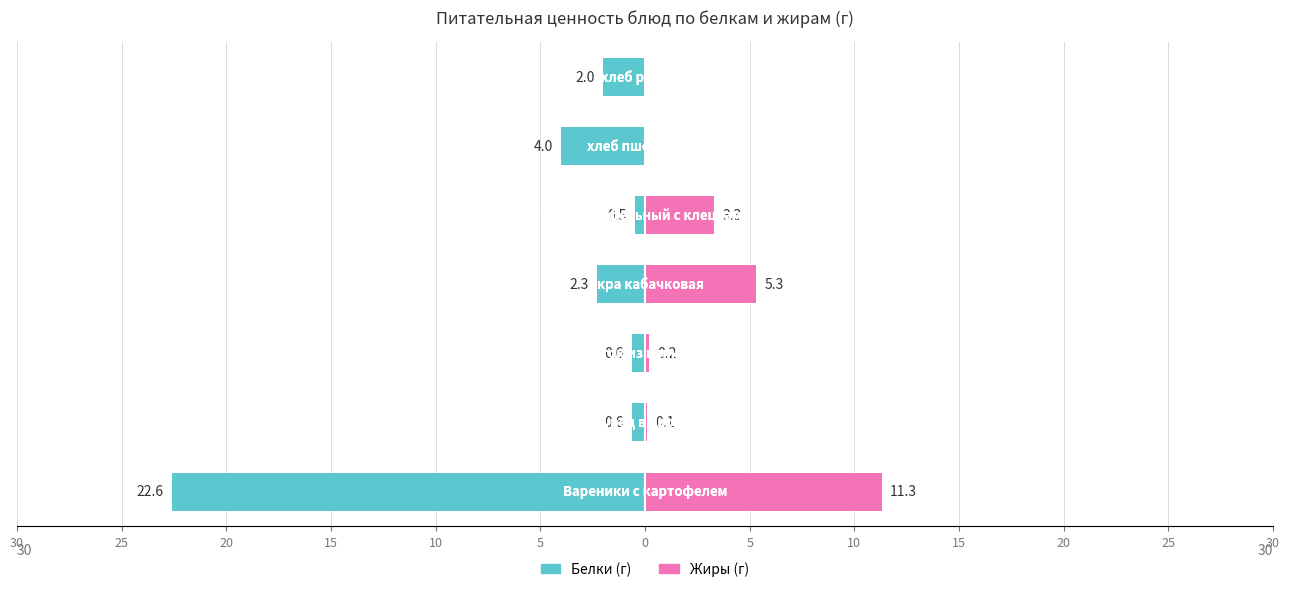

The value of Жиры at 20 is 0.3. True or false?

False